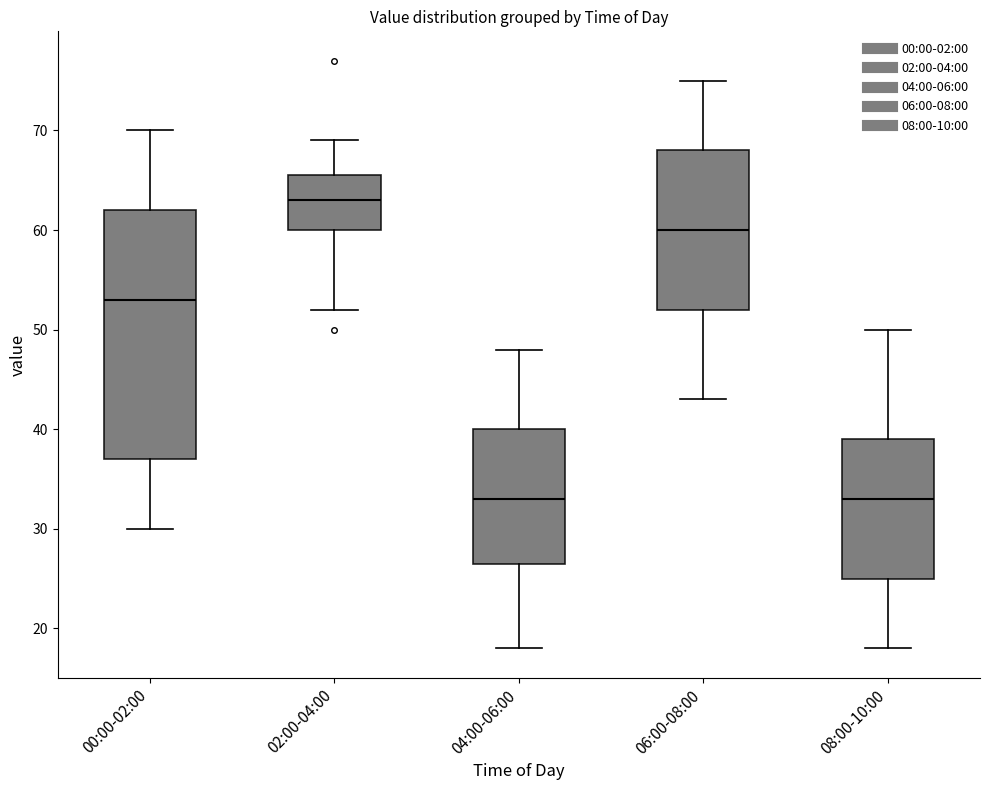

Where does the lower whisker of the box for 00:00-02:00 end on the y-axis? The values are not printed on the chart, so give them approximately, as read against the axis.

30